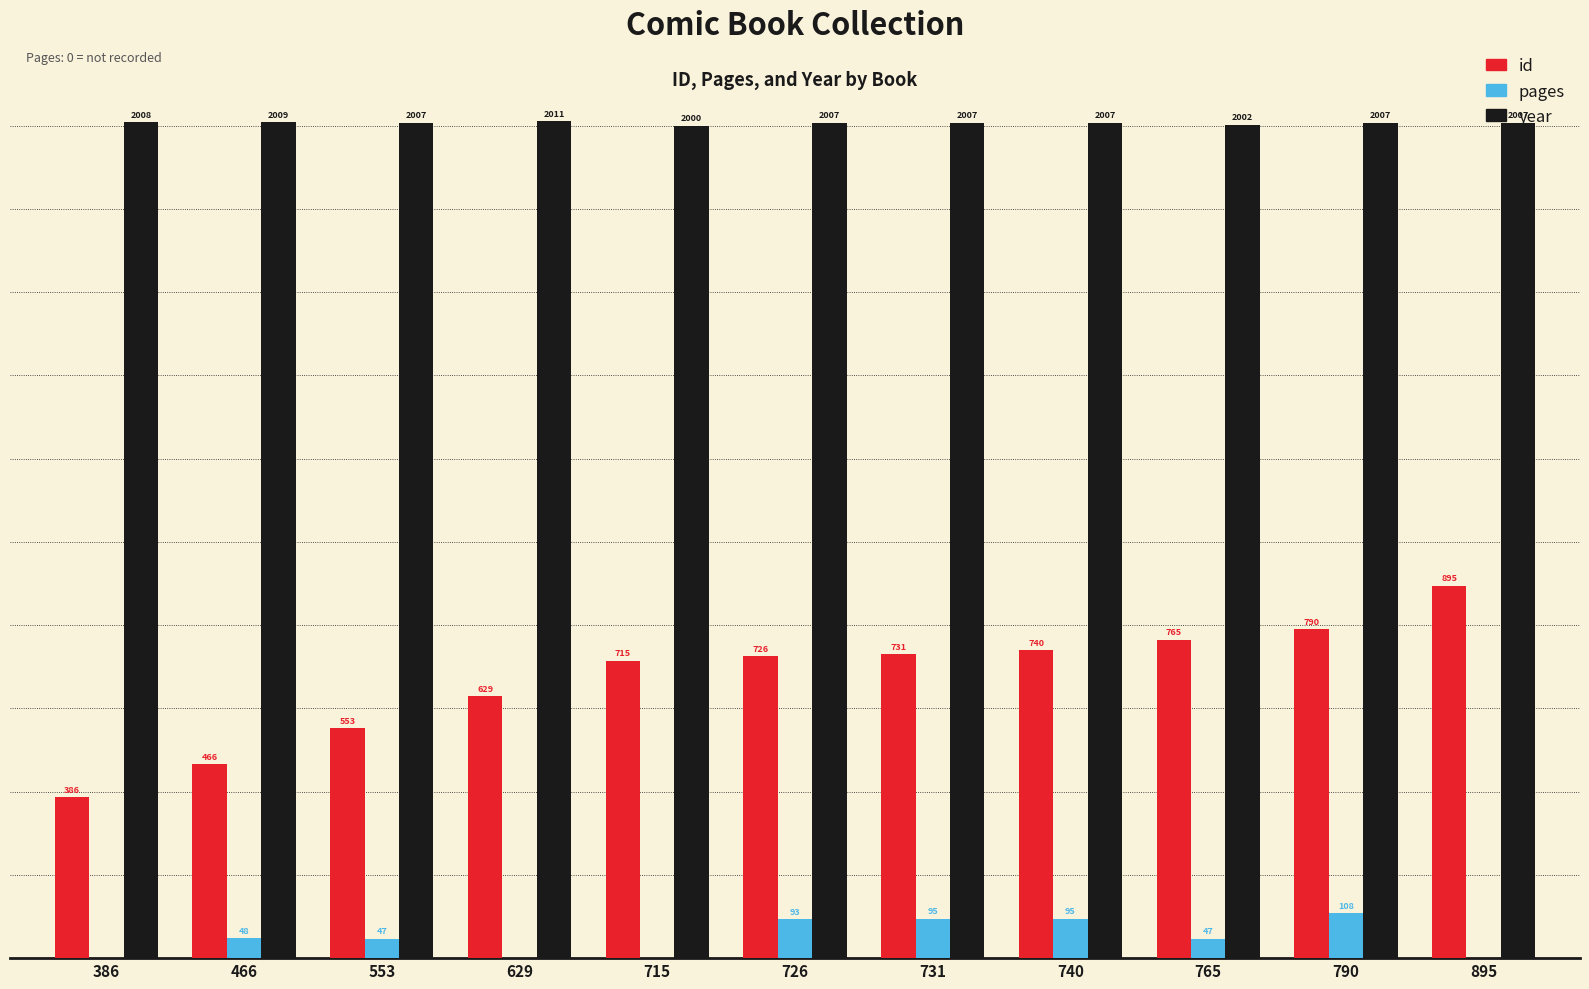

Which series changed the most between 629 and 726?

id